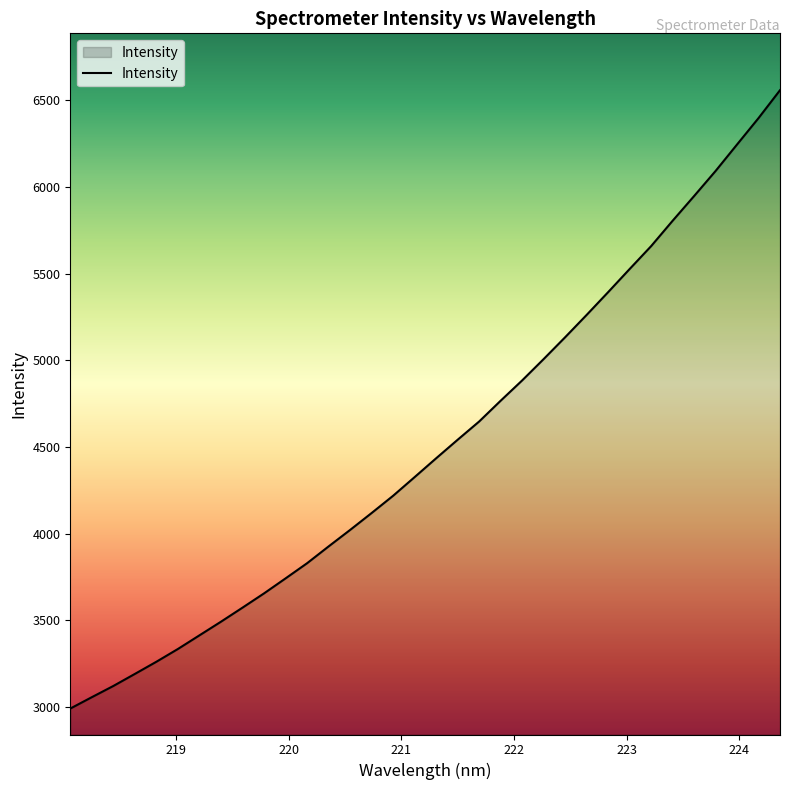

What is the difference between the maximum and minimum values?

3565.2